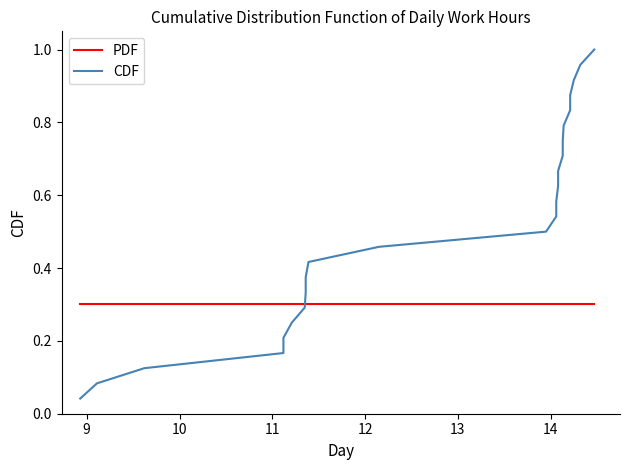

Count the number of data series in this chart.

2